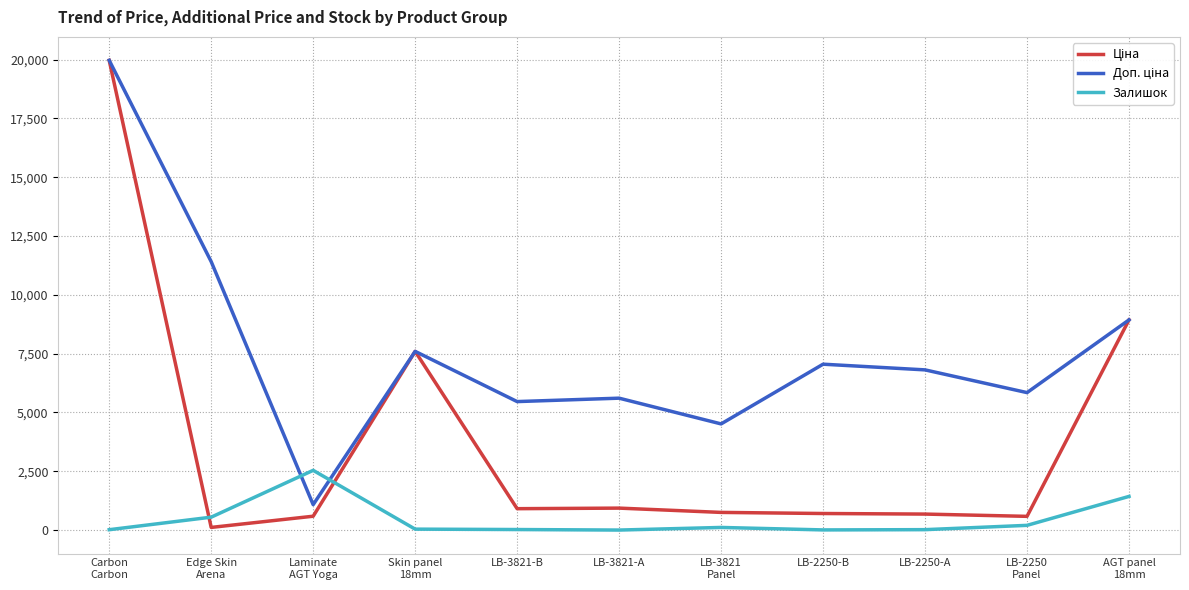

What is the highest value of the Залишок series?

2540.0